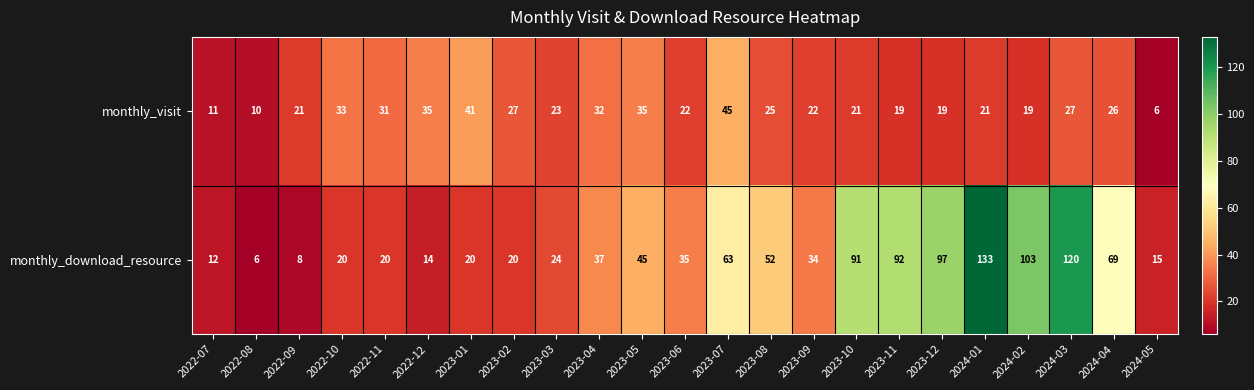

Where does the monthly_visit series first go above 23?

2022-10